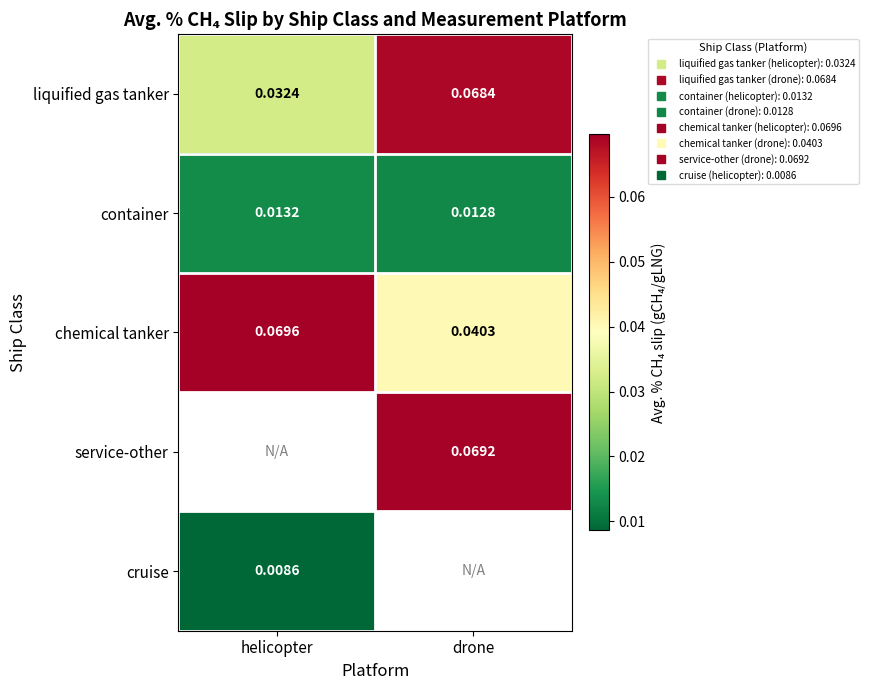

Count the liquified gas tanker values in the range 0 to 1.

2